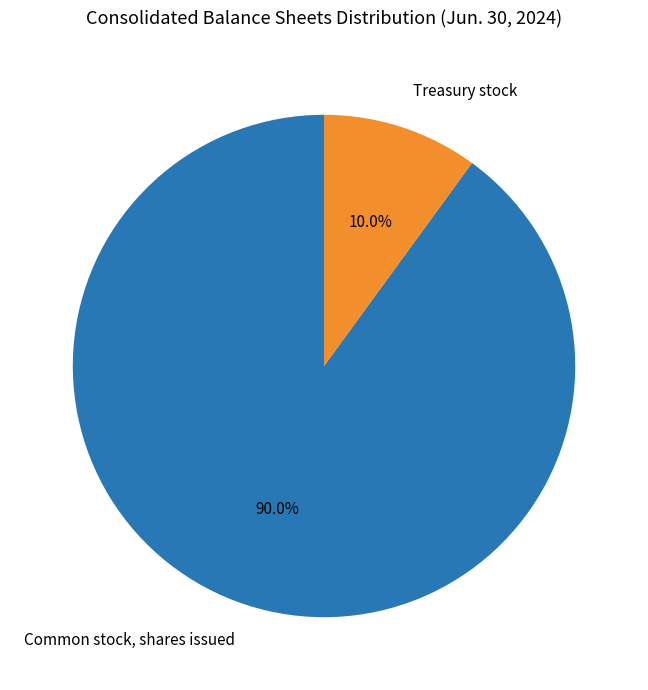

What percentage is the Common stock, shares issued slice, to the nearest percent?

90%